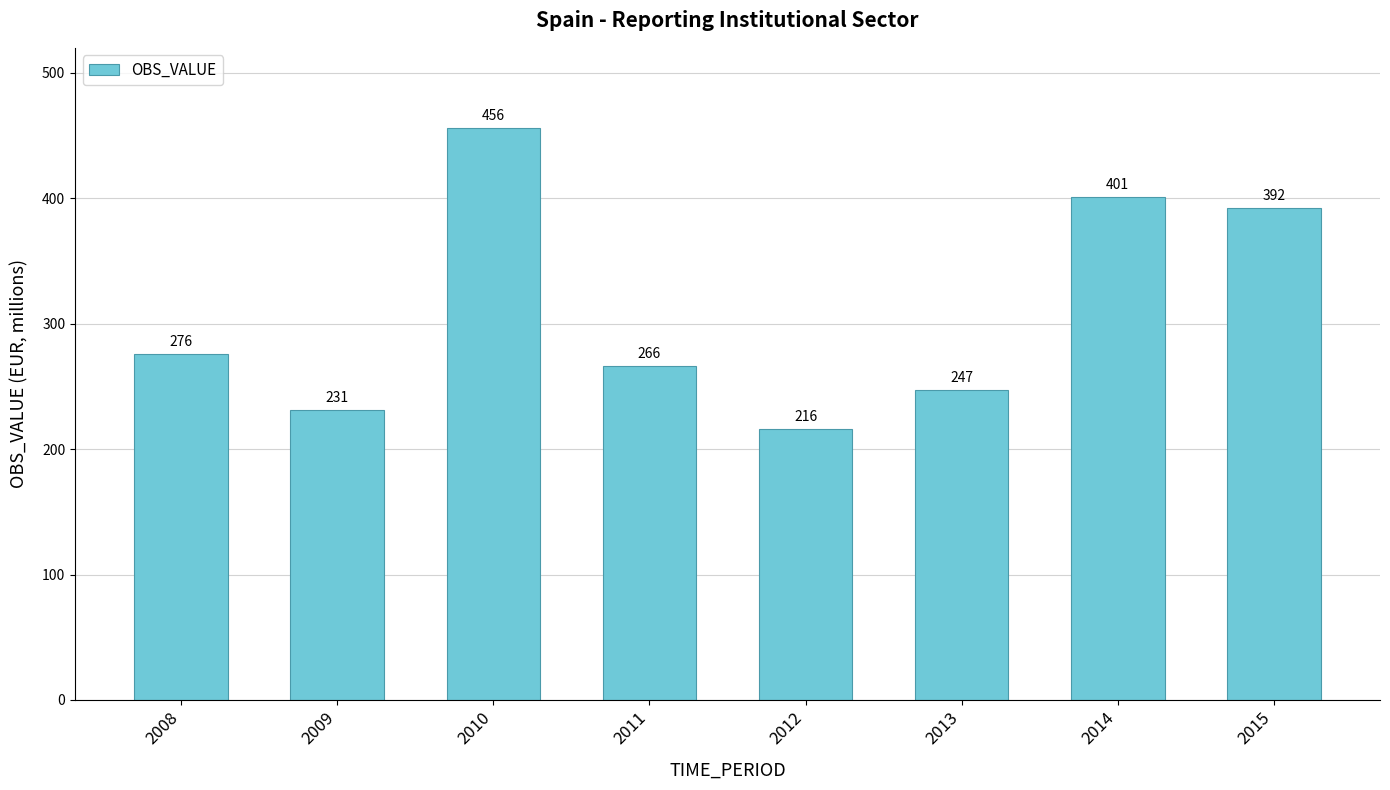

What is the minimum value shown in the chart?

216